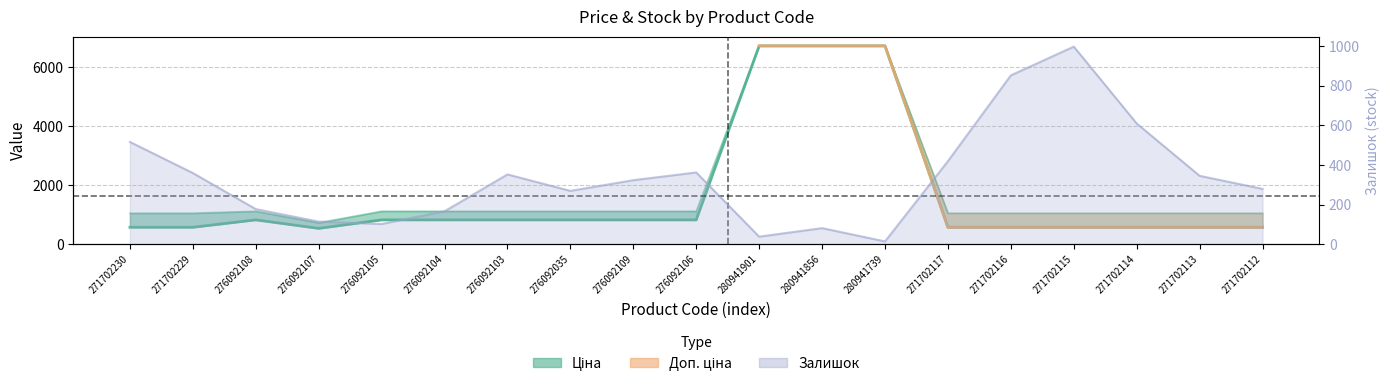

How many lines are shown in the chart?

3